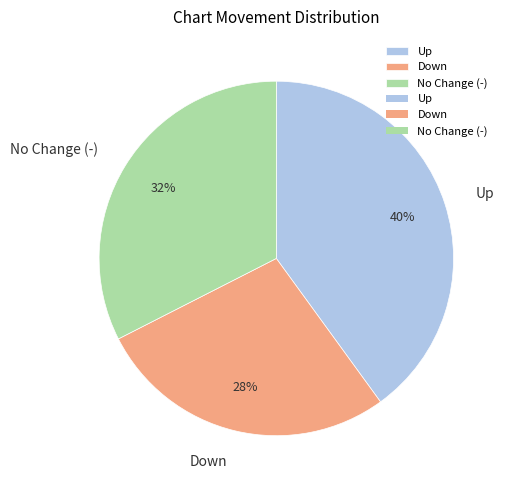

Approximately how many times larger is the value at Down compared to Up?

0.7